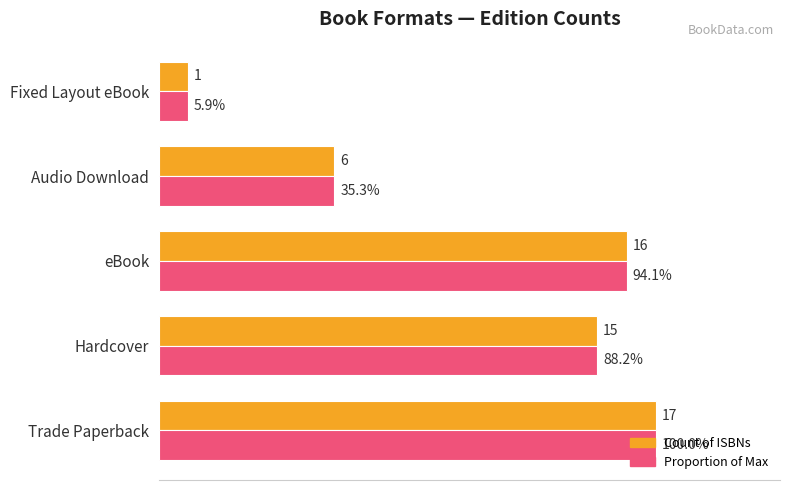

Is the value of Proportion of Max at Audio Download greater than the value of Count of ISBNs at Trade Paperback?

No